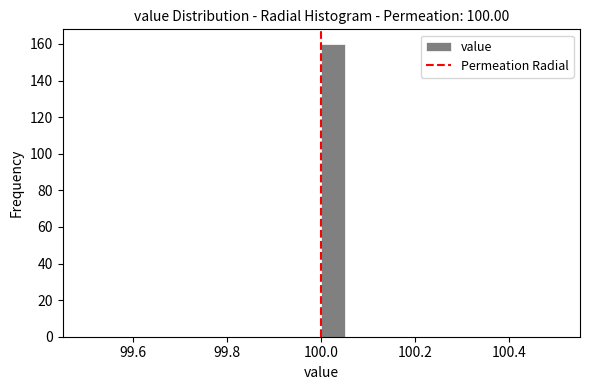

Read against the x-axis, roughly where is the centre of the tallest bar?

100.02